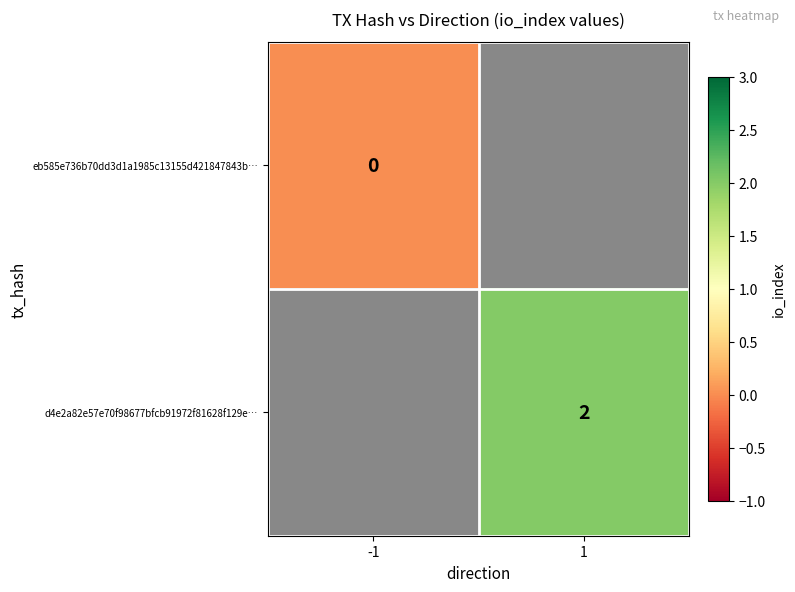

How many categories are shown in the chart?

2